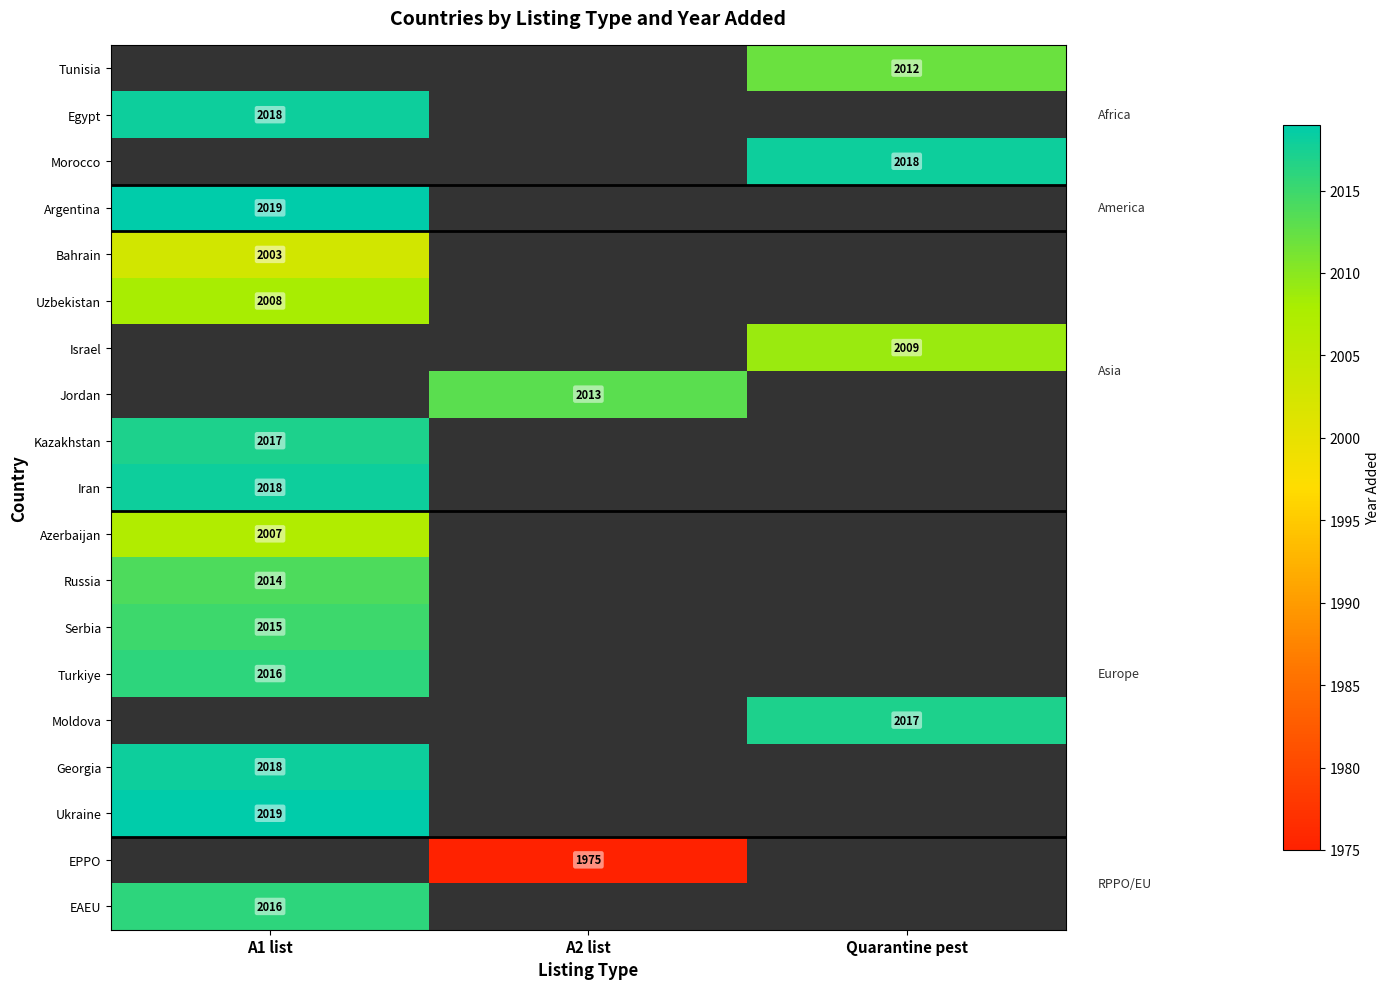

The Bahrain series shows 983 at A1 list. True or false?

False